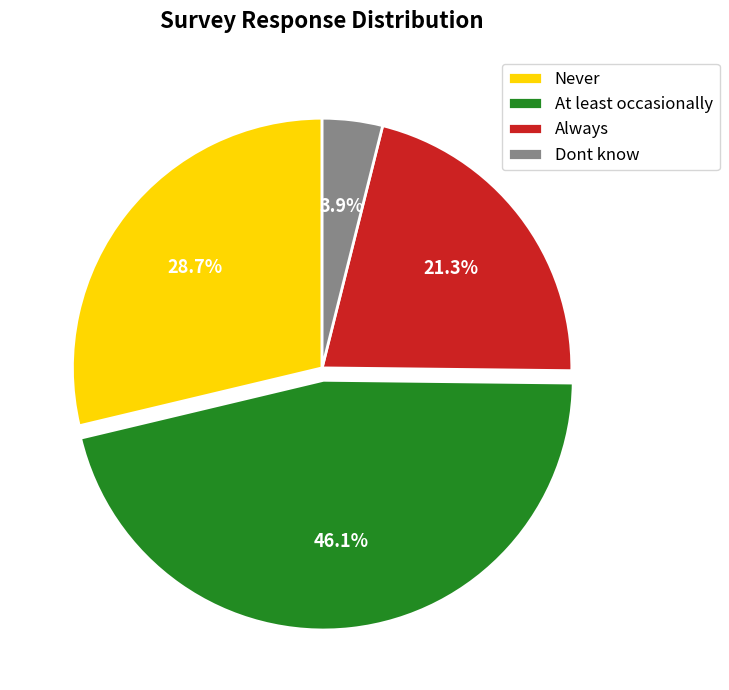

Approximately how many times larger is the value at Always compared to At least occasionally?

0.5